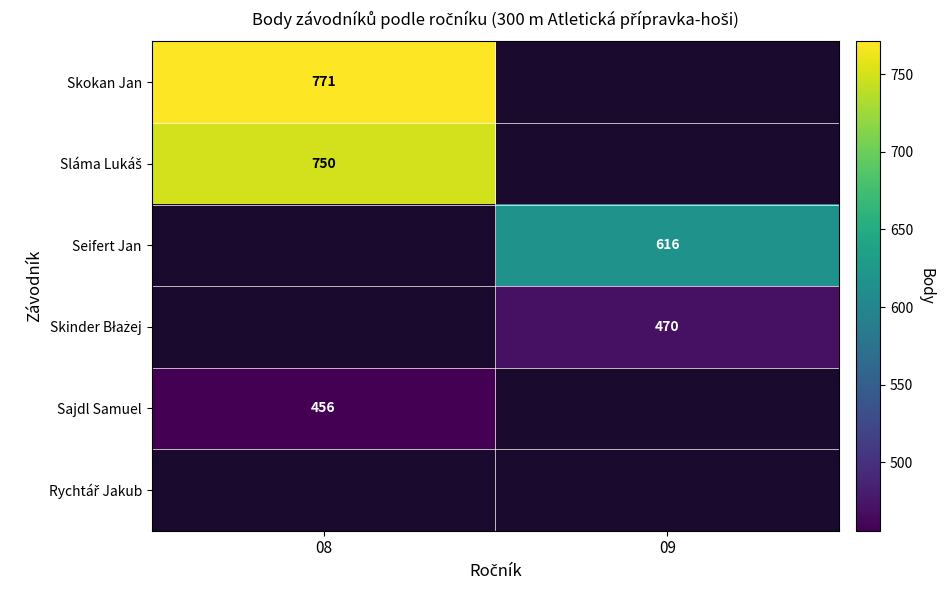

The value of Skokan Jan at 08 is 1278. True or false?

False